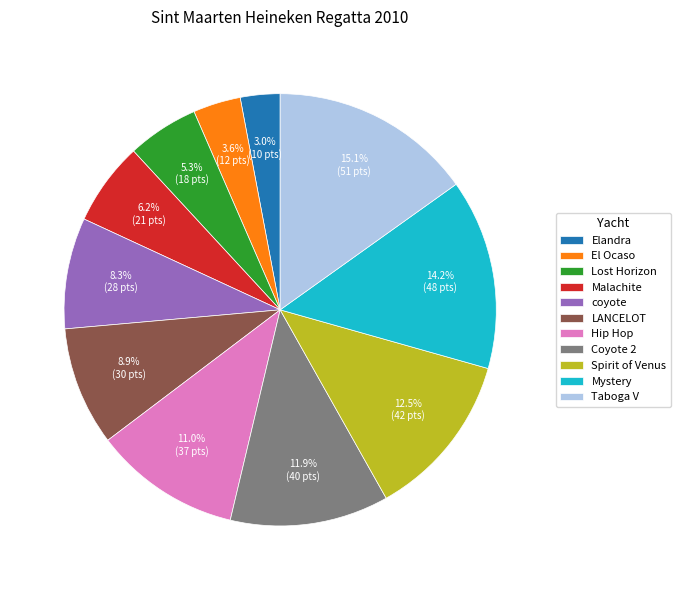

Rank the categories by value from highest to lowest.

Taboga V, Mystery, Spirit of Venus, Coyote 2, Hip Hop, LANCELOT, coyote, Malachite, Lost Horizon, El Ocaso, Elandra